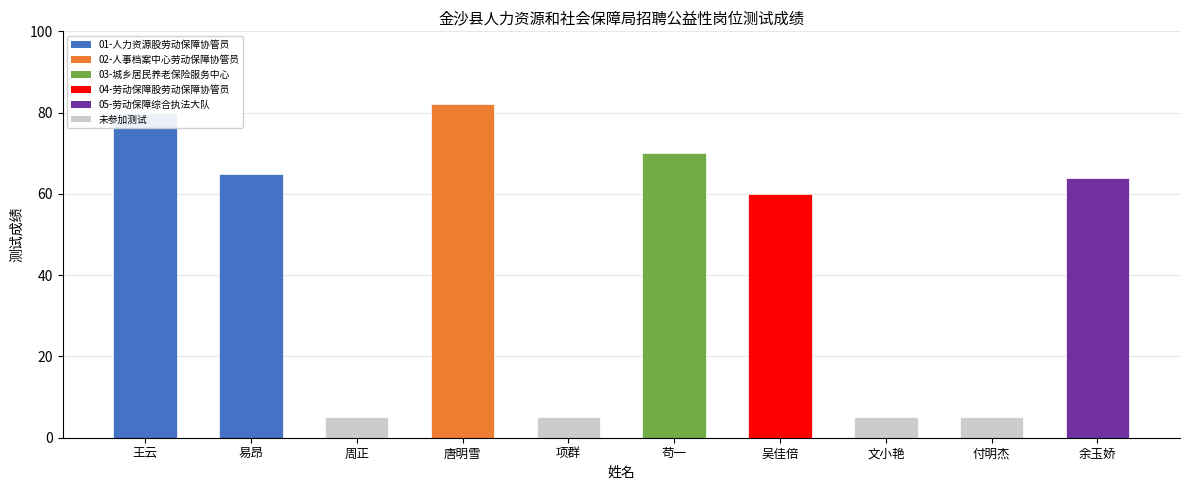

Reading left to right, what are all the values shown in this chart?

80	65	5	82	5	70	60	5	5	64